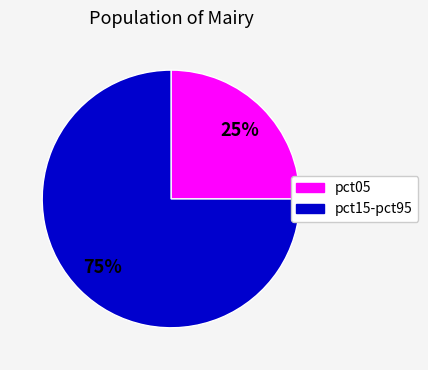

To the nearest percent, what is the average slice percentage?

50%